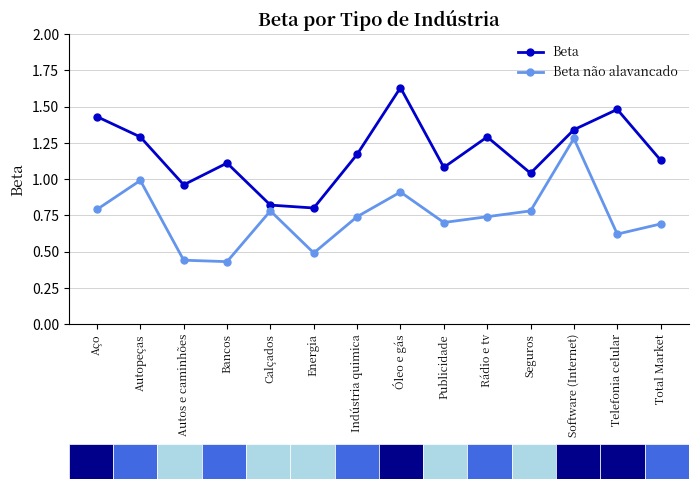

Reading right to left, what are all the values shown in this chart?

Beta: 1.1	1.5	1.3	1.0	1.3	1.1	1.6	1.2	0.8	0.8	1.1	1.0	1.3	1.4
Beta não alavancado: 0.7	0.6	1.3	0.8	0.7	0.7	0.9	0.7	0.5	0.8	0.4	0.4	1.0	0.8